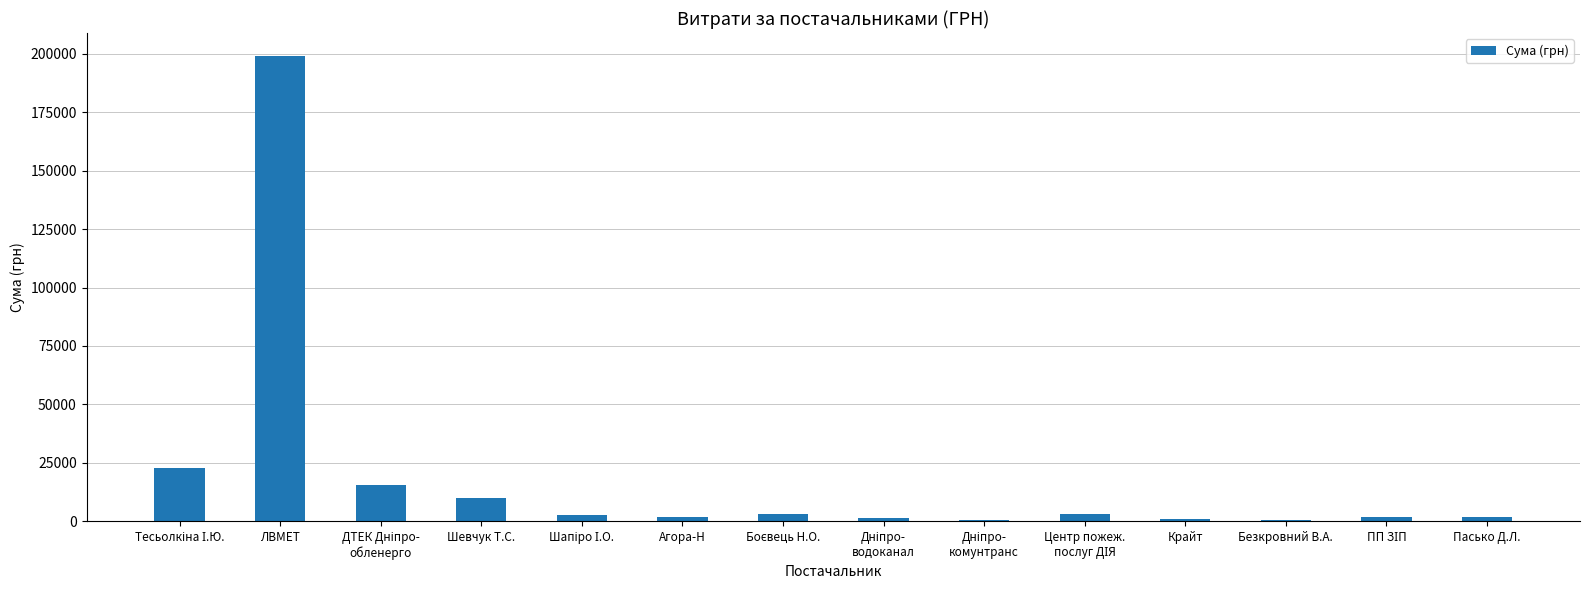

What is the sum of all values?

264901.2